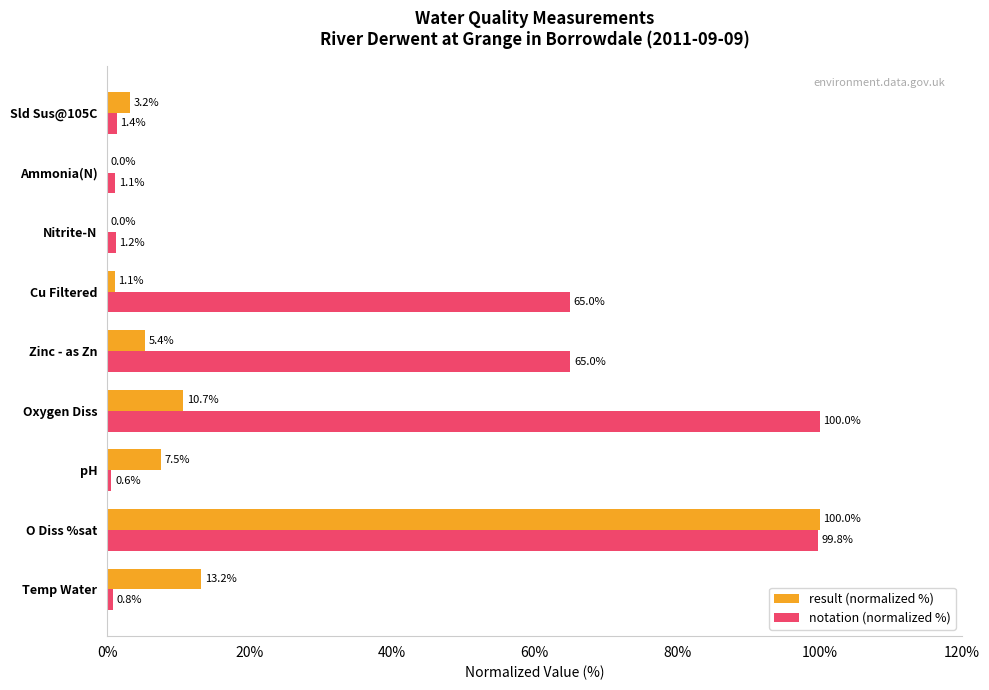

What is the sum of the result (normalized %) values at Sld Sus@105C and O Diss %sat?

103.2